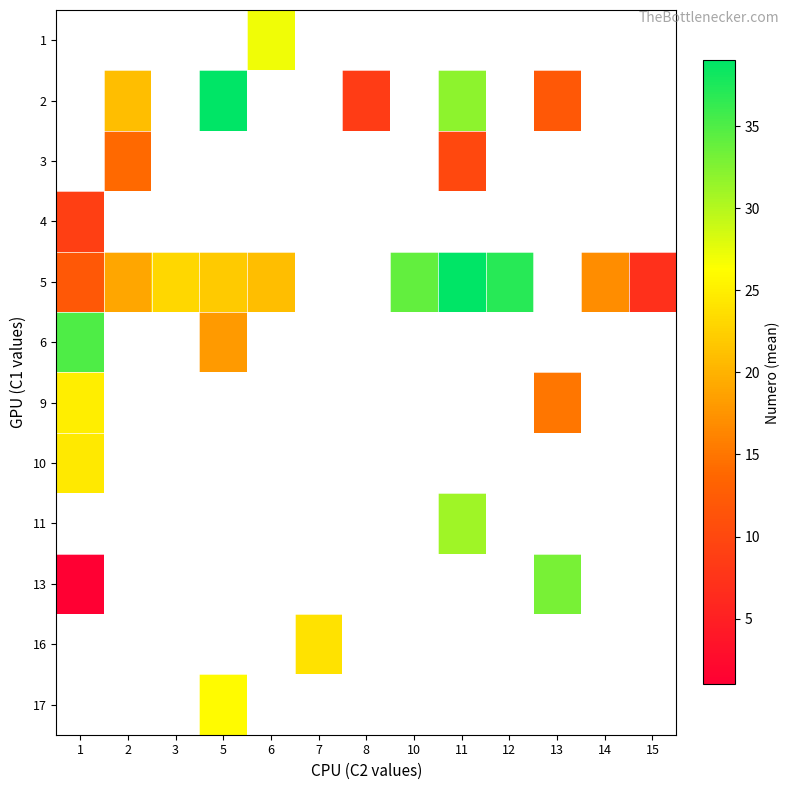

At which label does 9 reach its minimum?

13